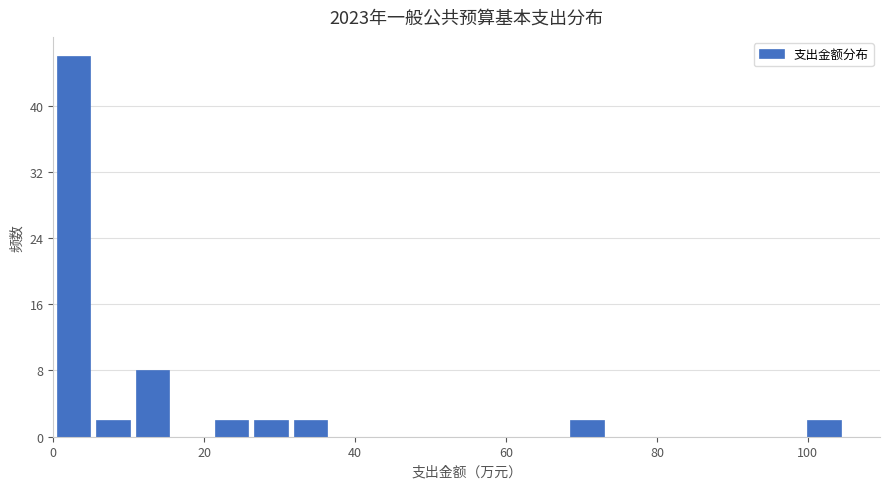

Around what value on the x-axis is the tallest bar? Give the approximate position of its centre, as read against the axis.

2